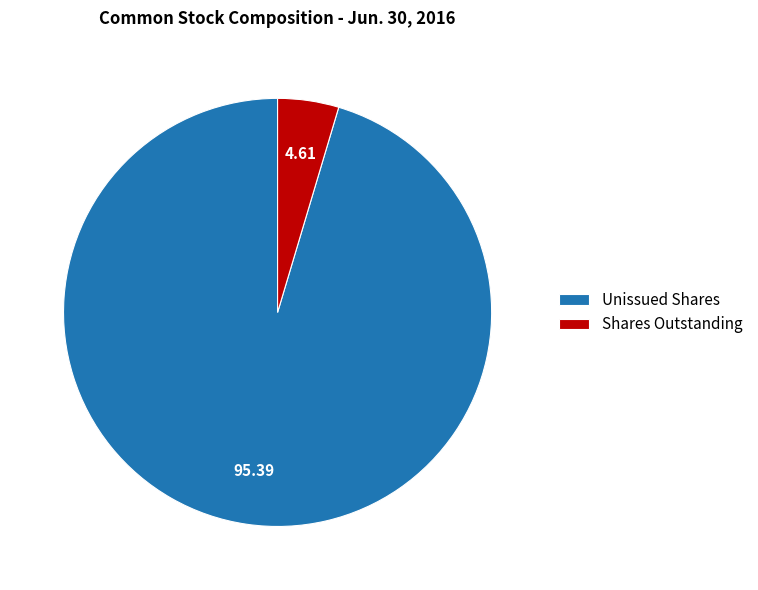

Which category accounts for the majority?

Unissued Shares